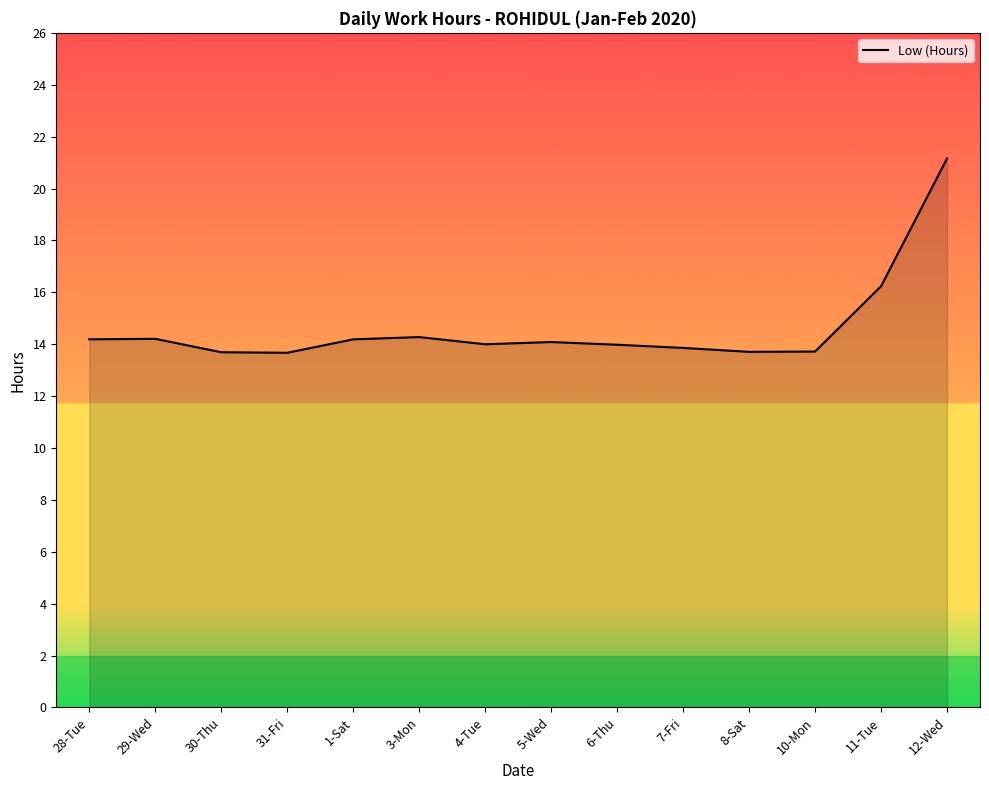

How many points are higher than both their immediate neighbors (excluding endpoints)?

3